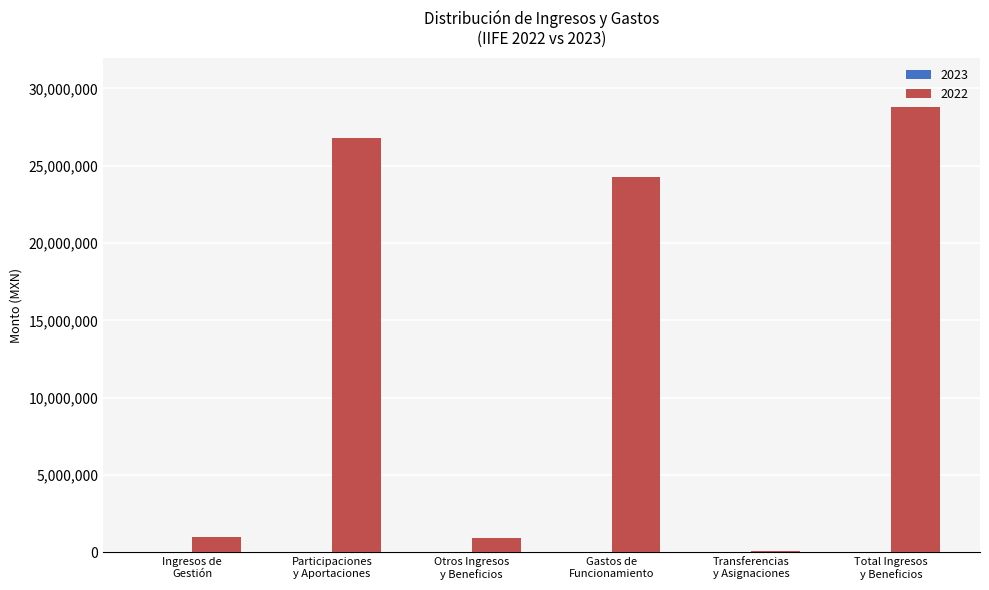

What is the sum of all values?

81934216.9